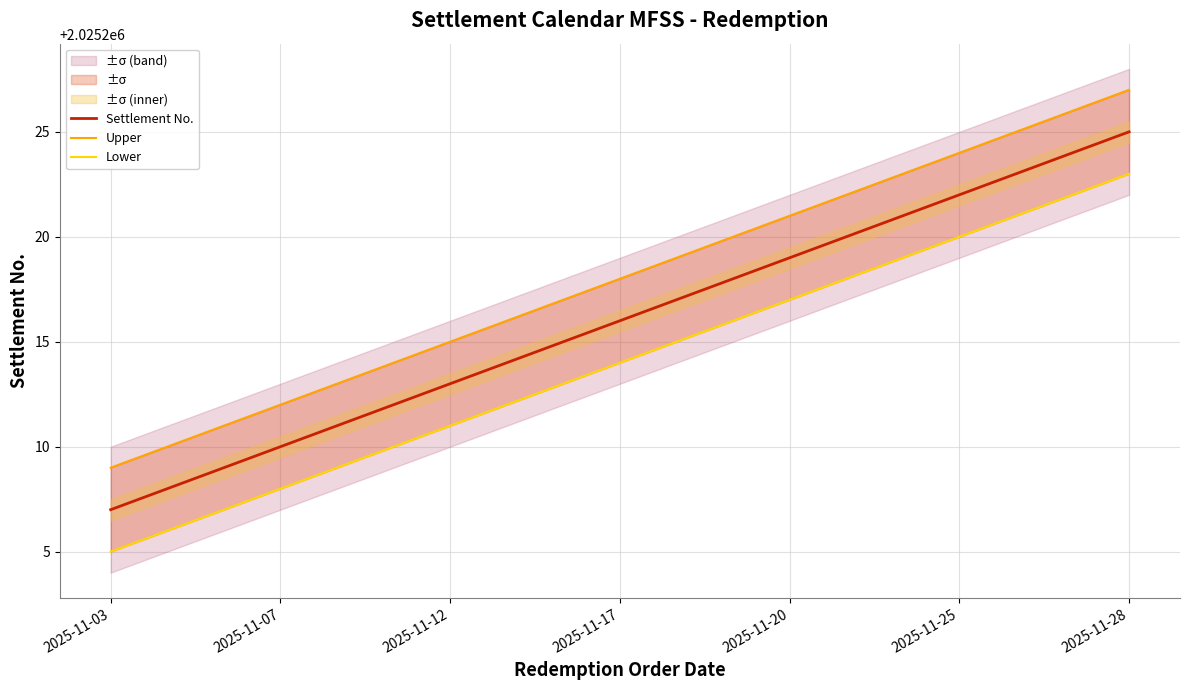

The Settlement No. series shows 3052843 at 14. True or false?

False